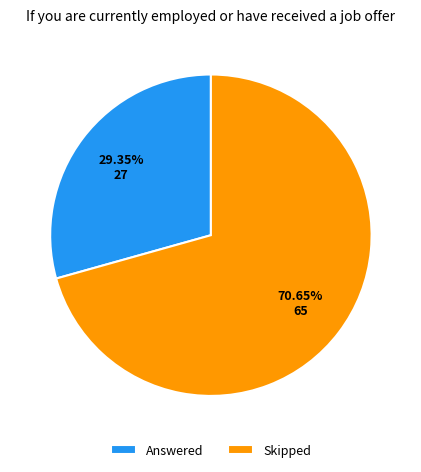

Which slice is the largest?

Skipped